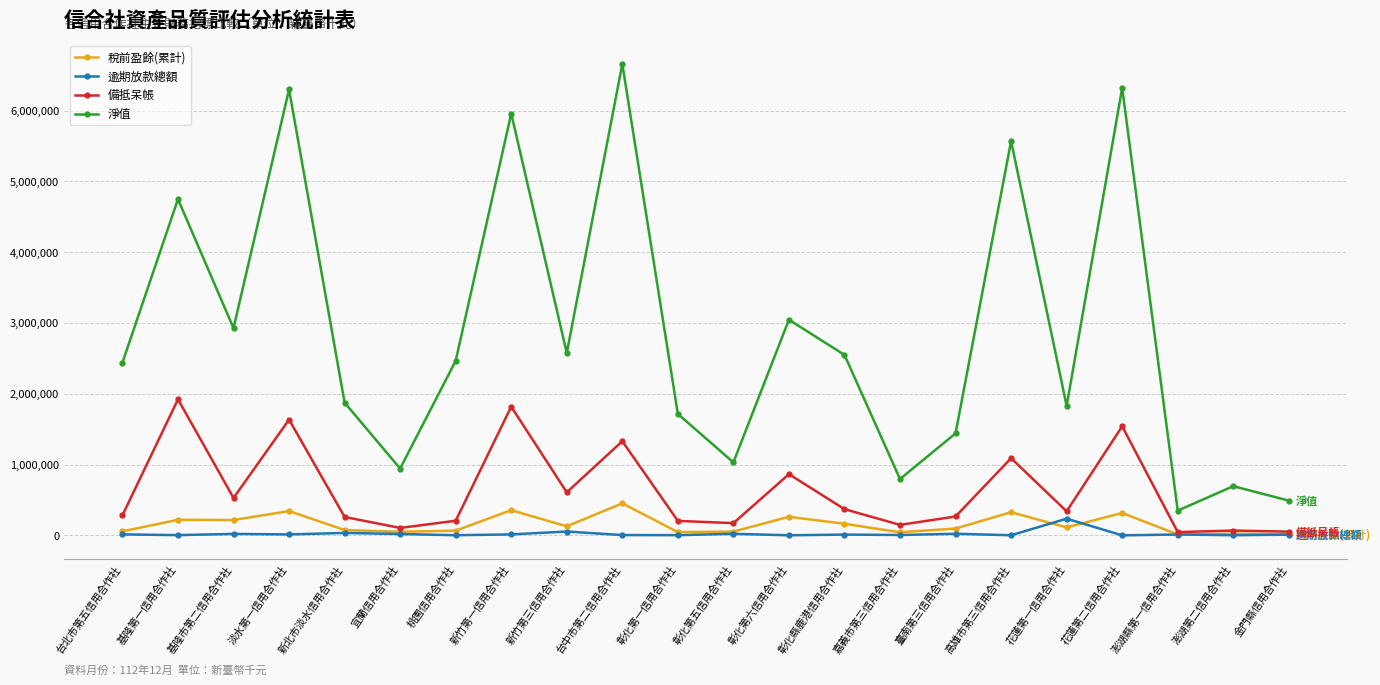

Does the chart display data point markers on the line(s)?

Yes